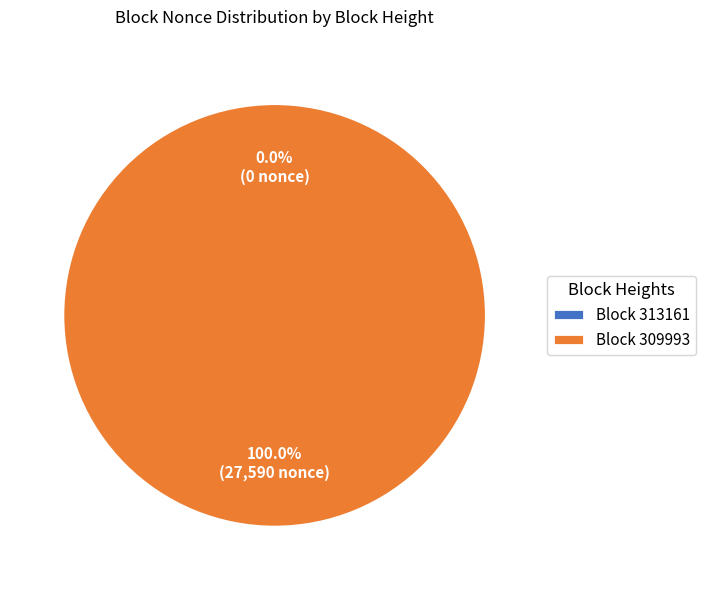

Rank the categories by value from lowest to highest.

313161, 309993